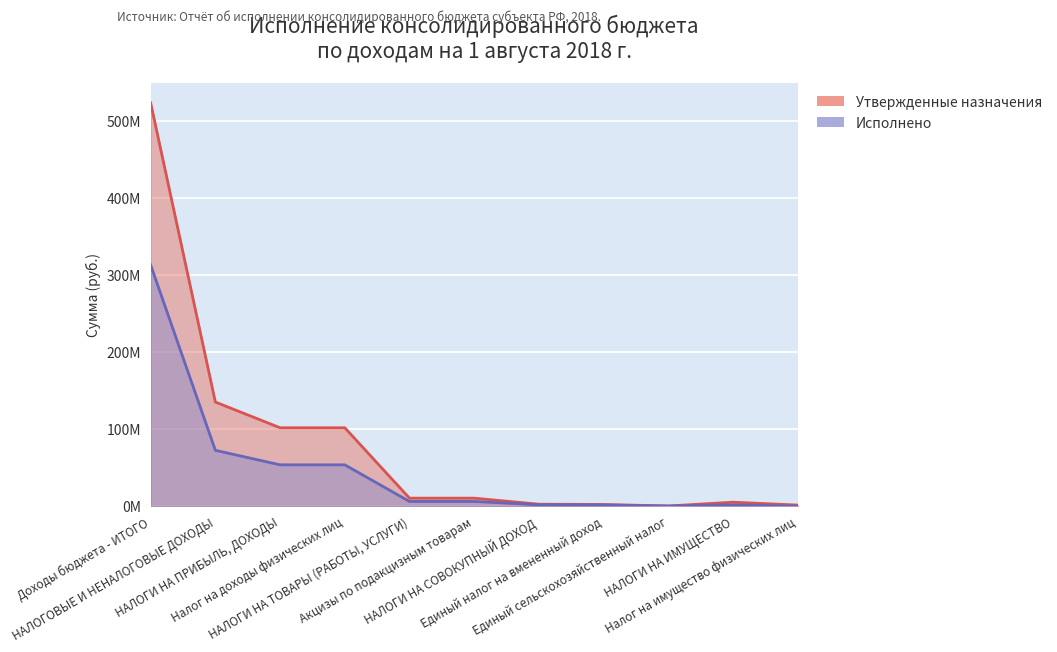

What position from the left is НАЛОГИ НА ИМУЩЕСТВО?

10